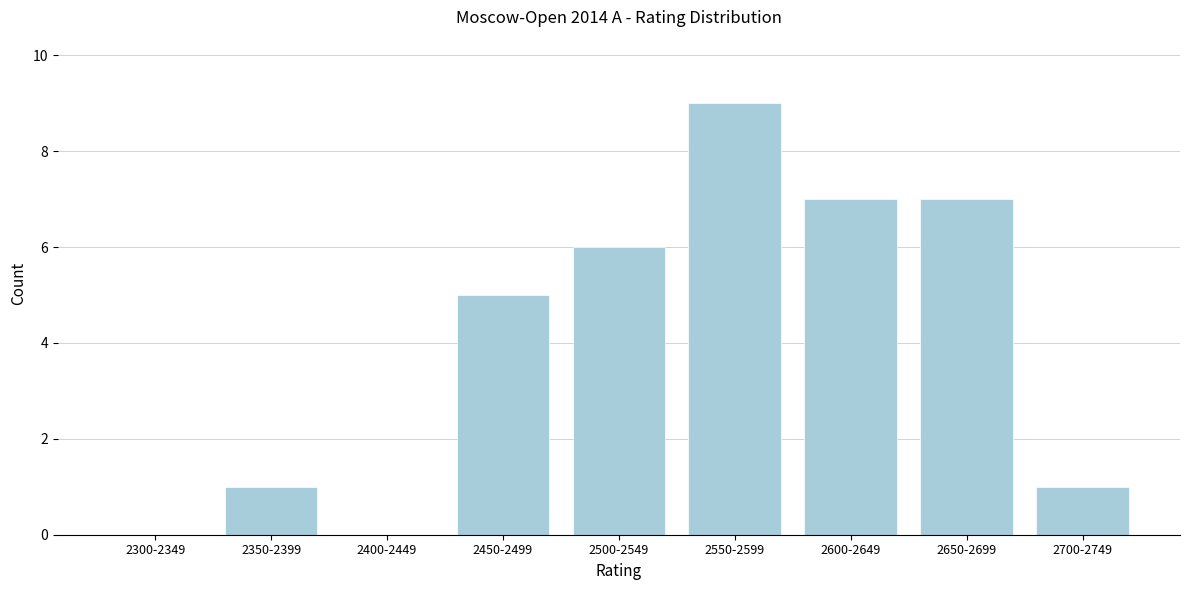

Reading right to left, transcribe all the data shown in this chart.

2700-2749=1	2650-2699=7	2600-2649=7	2550-2599=9	2500-2549=6	2450-2499=5	2400-2449=0	2350-2399=1	2300-2349=0